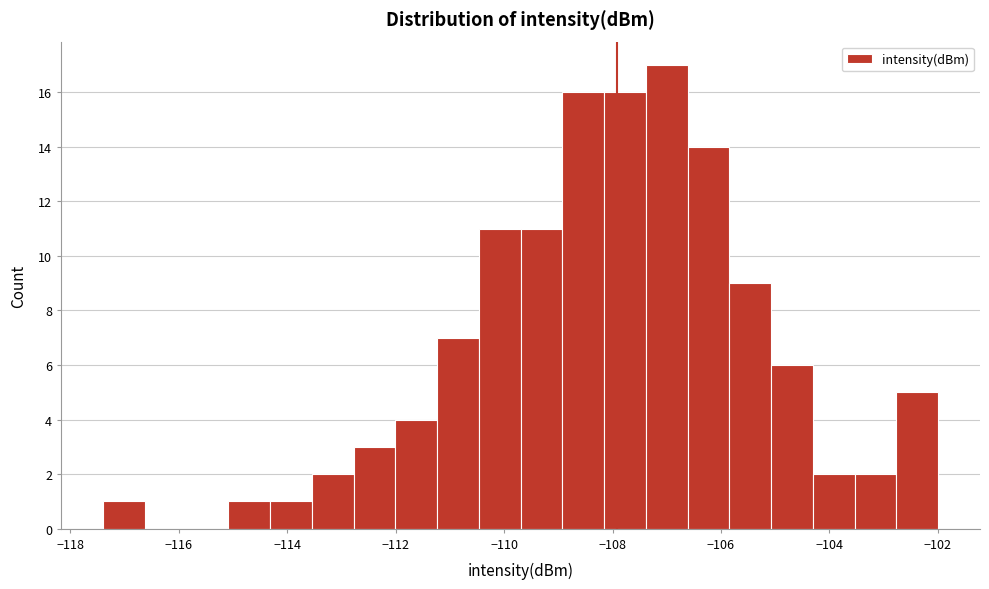

Around what value on the x-axis is the tallest bar? Give the approximate position of its centre, as read against the axis.

-107.0